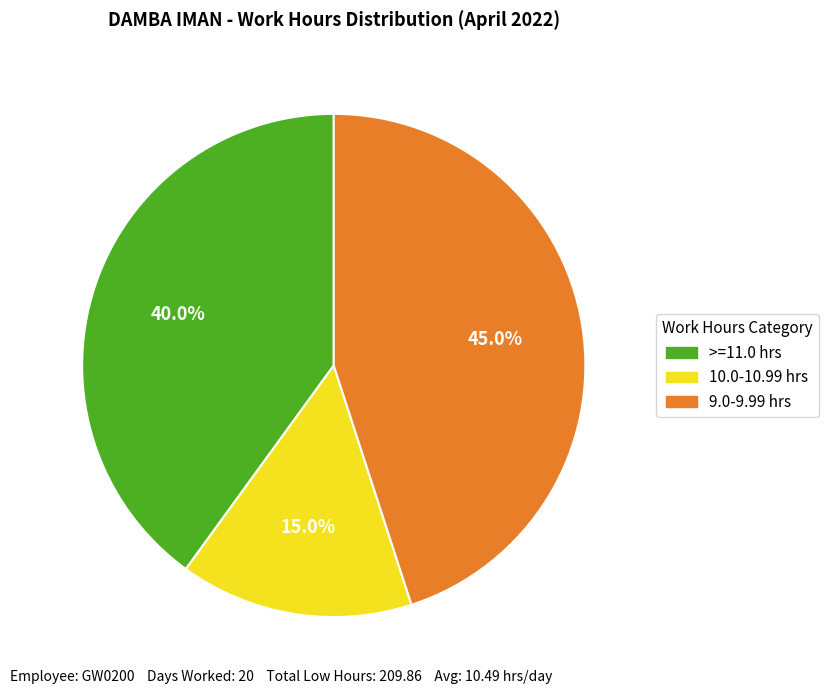

Which slice is the smallest?

10.0-10.99 hrs